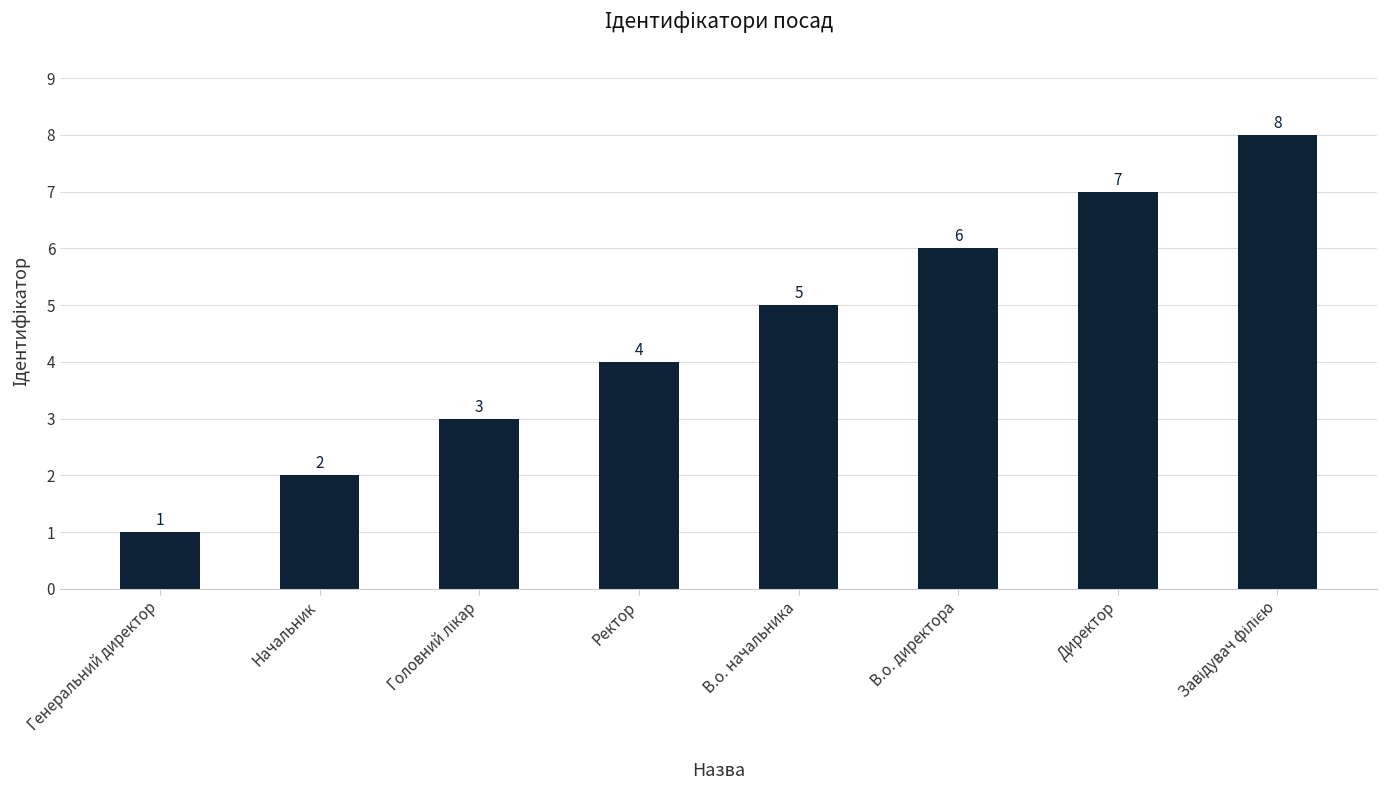

Are the bars grouped side by side (vs. stacked)?

No